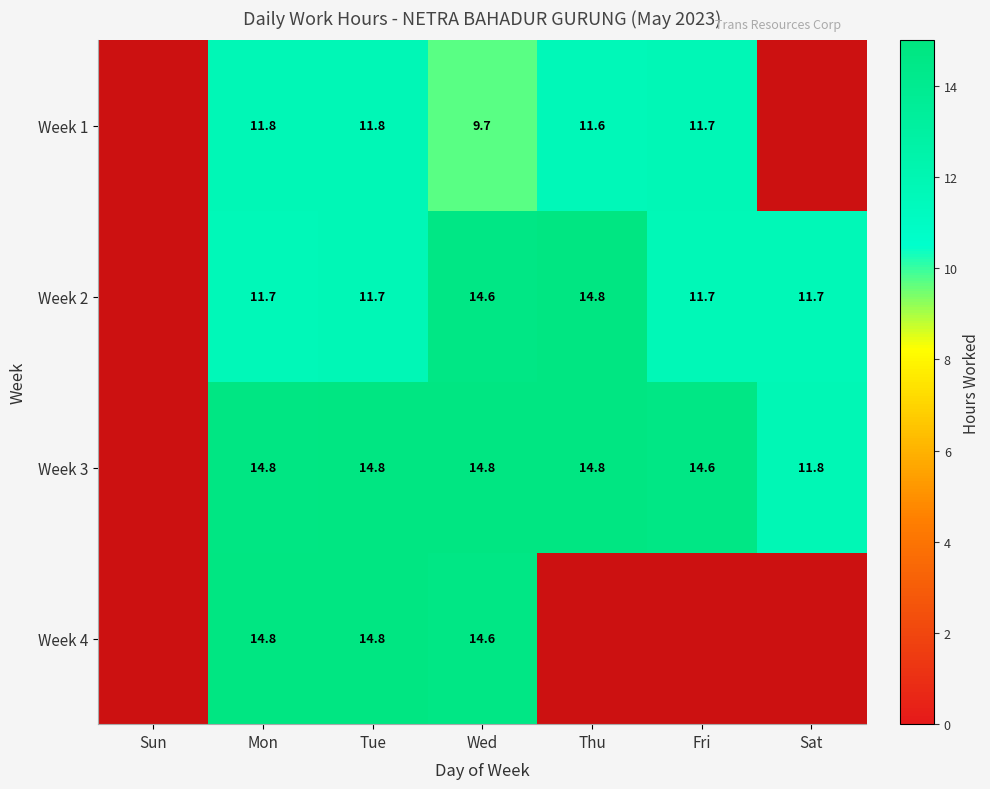

Reading left to right, what are all the values shown in this chart?

Week 1: 0.0	11.8	11.8	9.7	11.6	11.7	0.0
Week 2: 0.0	11.7	11.7	14.6	14.8	11.7	11.7
Week 3: 0.0	14.8	14.8	14.8	14.8	14.6	11.8
Week 4: 0.0	14.8	14.8	14.6	0.0	0.0	0.0